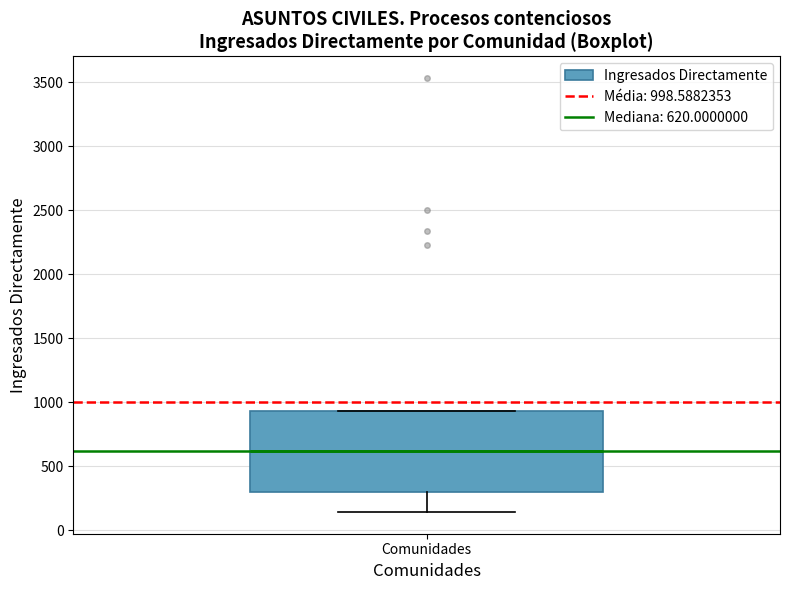

Read this box plot against the y-axis: the position of the median line, the range covered by the box, and the ends of both whiskers. The values are not printed on the chart, so give them approximately, as read against the axis.

median 600, box 300 to 950, whiskers 150 to 950